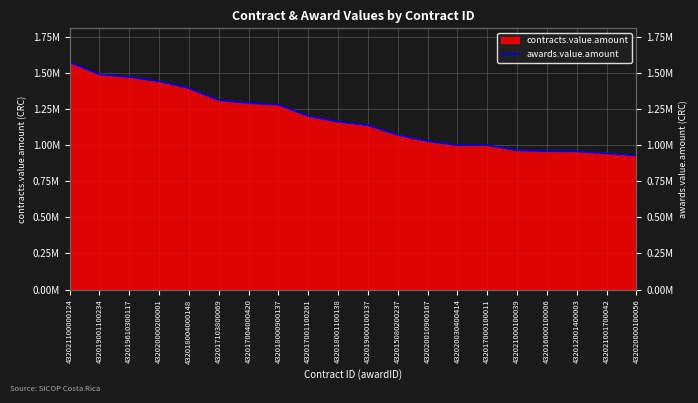

What is the label of the 19th point from the left?

432021001700042